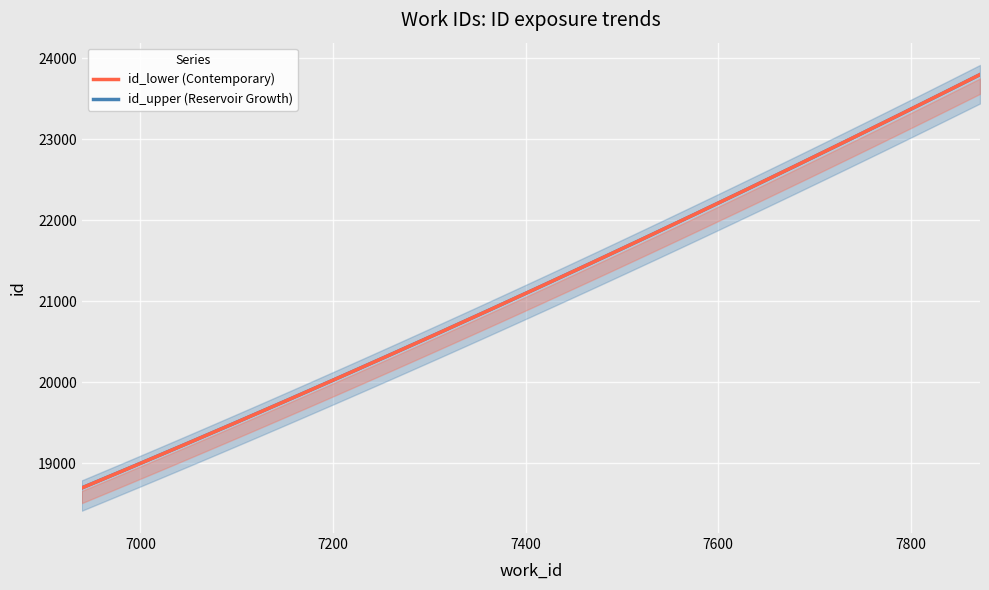

How many lines are shown in the chart?

2